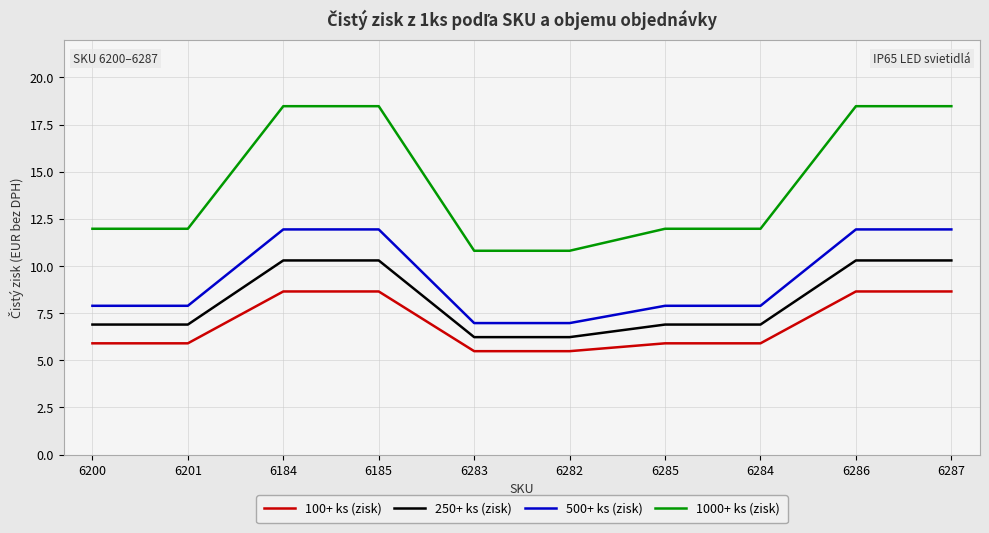

What position from the left is 6283?

5